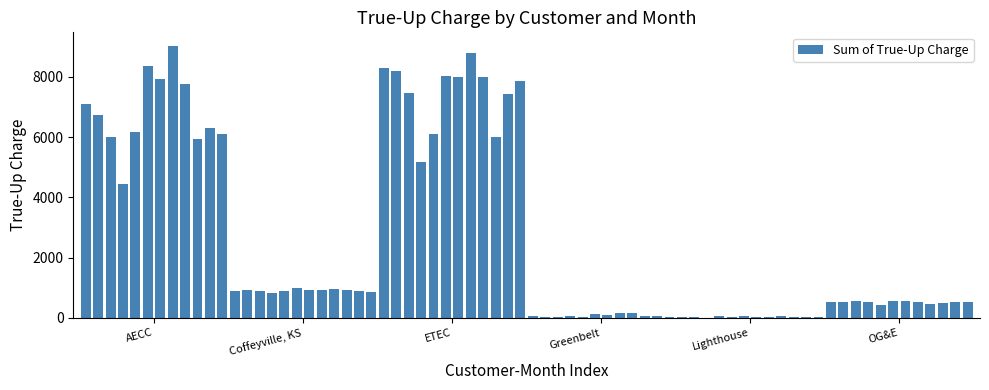

How many data points are above 840?

36